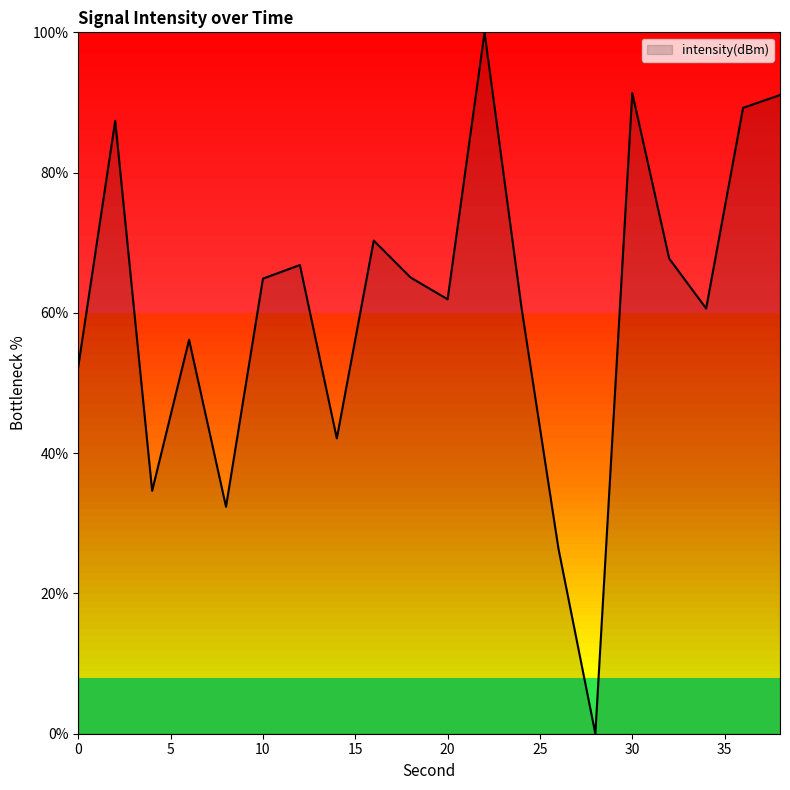

What is the difference between the maximum and minimum values?

100.0